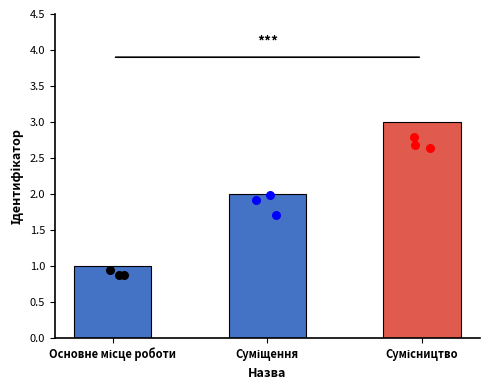

Between Сумісництво and Суміщення, which is larger?

Сумісництво